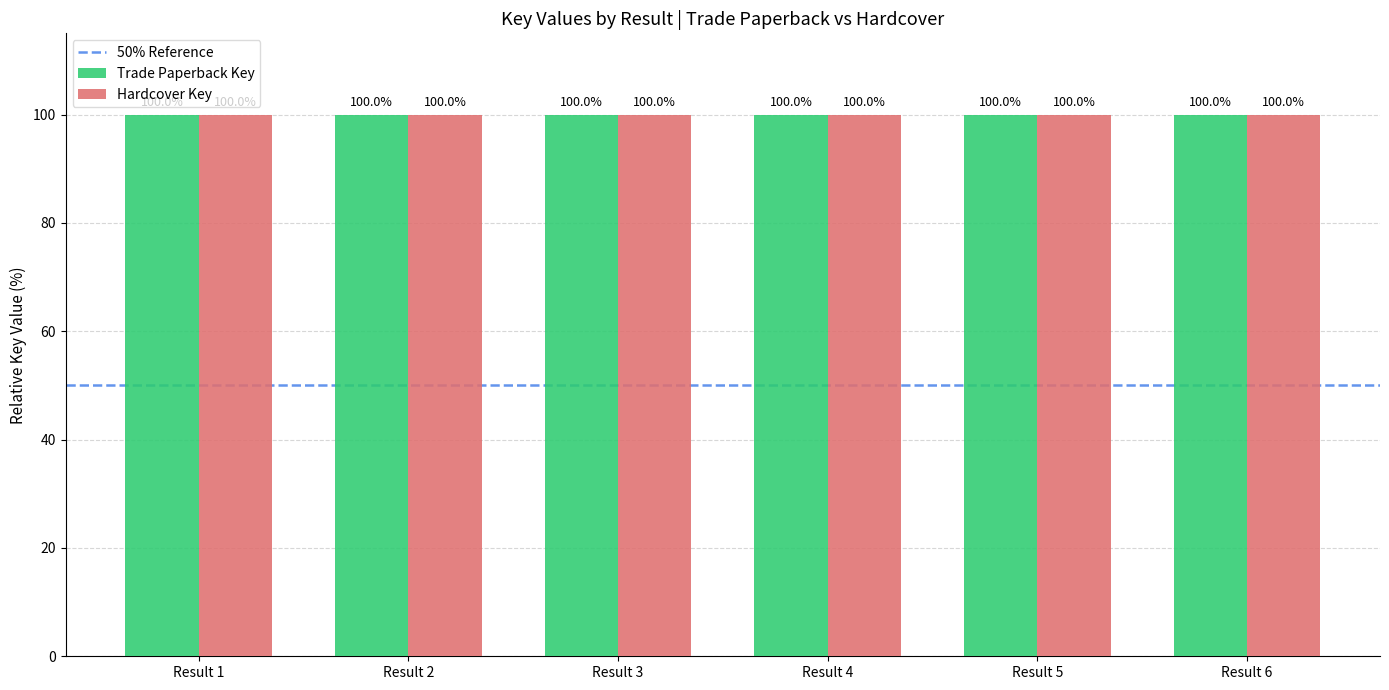

What is the total value across all series at Result 2?

200.0